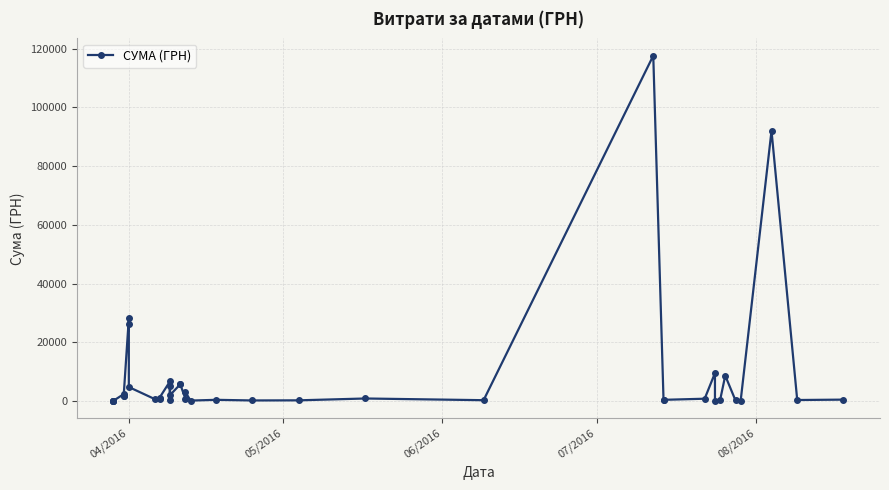

How many interior local valleys (lower than both neighbors) does the data have?

13